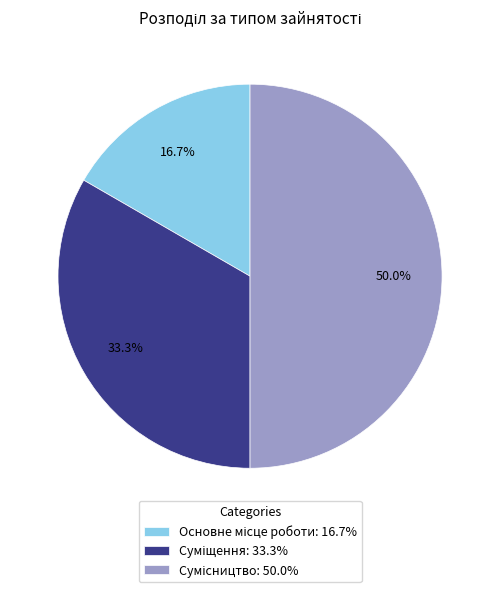

To the nearest percent, what percentage of the pie is Основне місце роботи?

17%